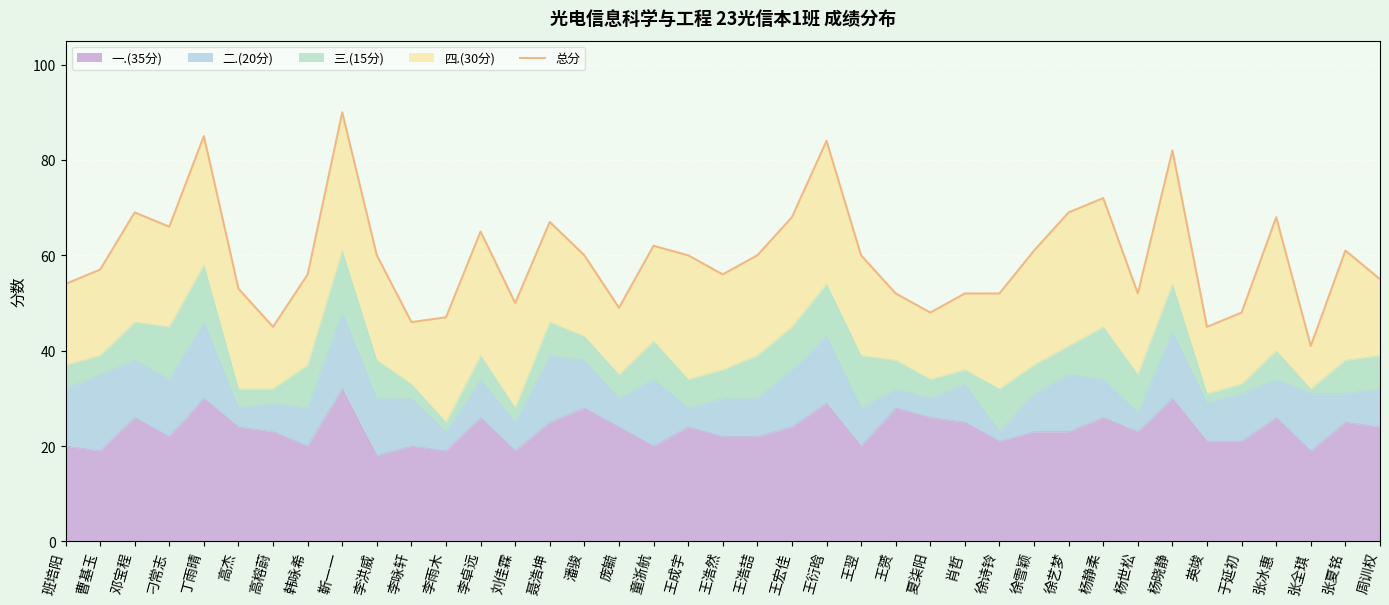

The 一.(35分) series shows 37 at 杨静柔. True or false?

False